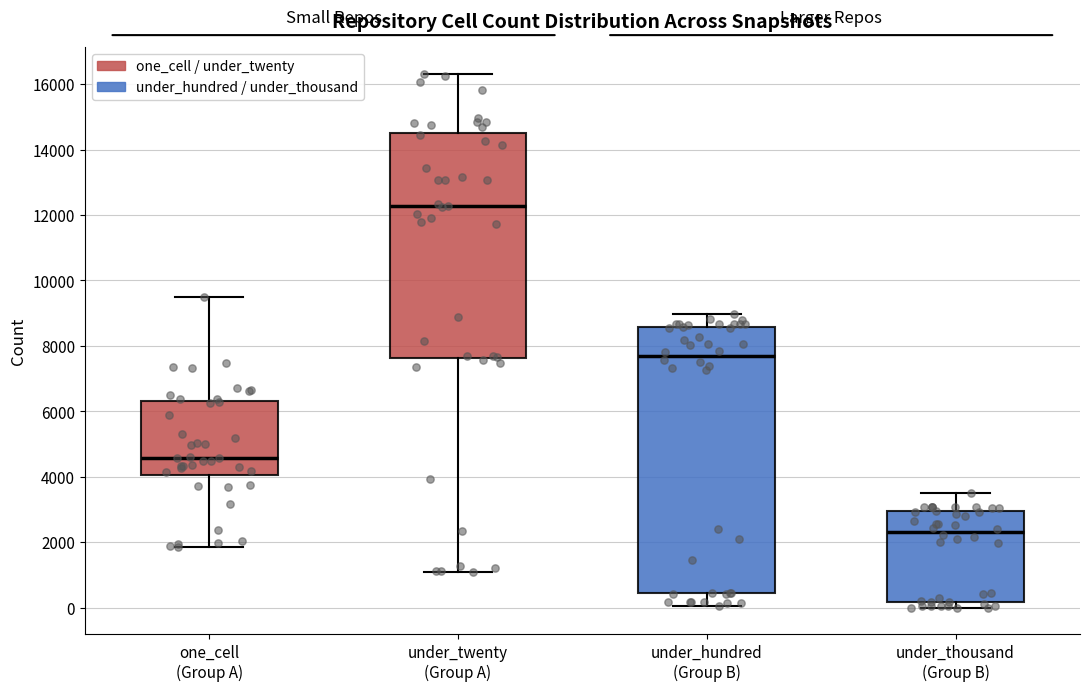

Reading left to right, read every box against the y-axis: the position of its median line, the range the box covers, and the ends of its whiskers. The values are not printed on the chart, so give them approximately, as read against the axis.

one_cell (Group A): median 4600, box 4000 to 6400, whiskers 1800 to 9400
under_twenty (Group A): median 12200, box 7600 to 14600, whiskers 1000 to 16400
under_hundred (Group B): median 7600, box 400 to 8600, whiskers 0 to 9000
under_thousand (Group B): median 2400, box 200 to 3000, whiskers 0 to 3400